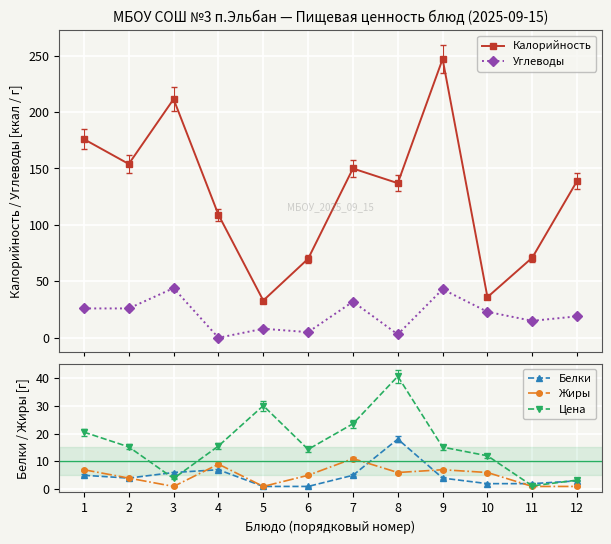

True or false: Цена has a value of 9.2 at 6.

False